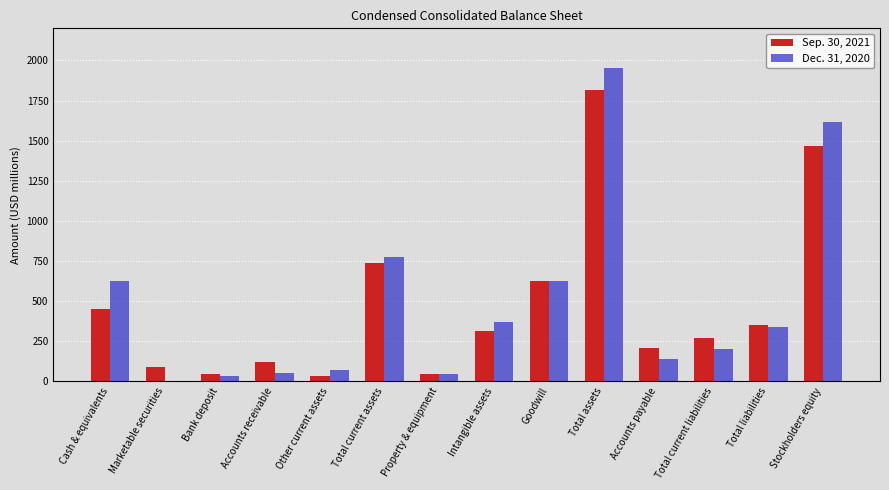

What are all the series names shown in the legend?

Sep. 30, 2021, Dec. 31, 2020